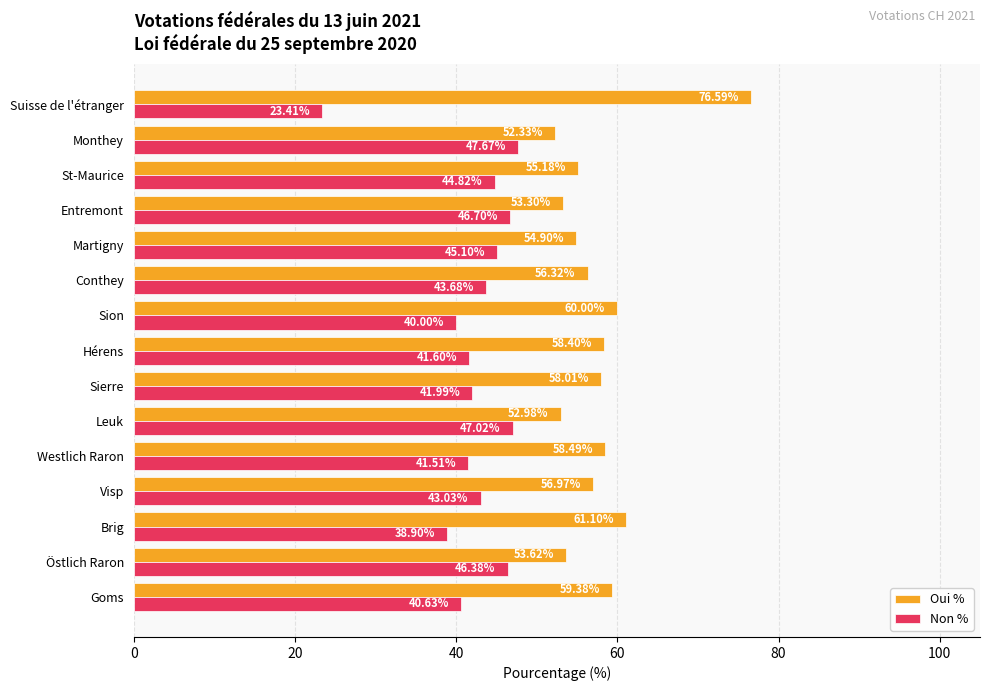

Which category has the highest value in the Oui % series?

Suisse de l'étranger